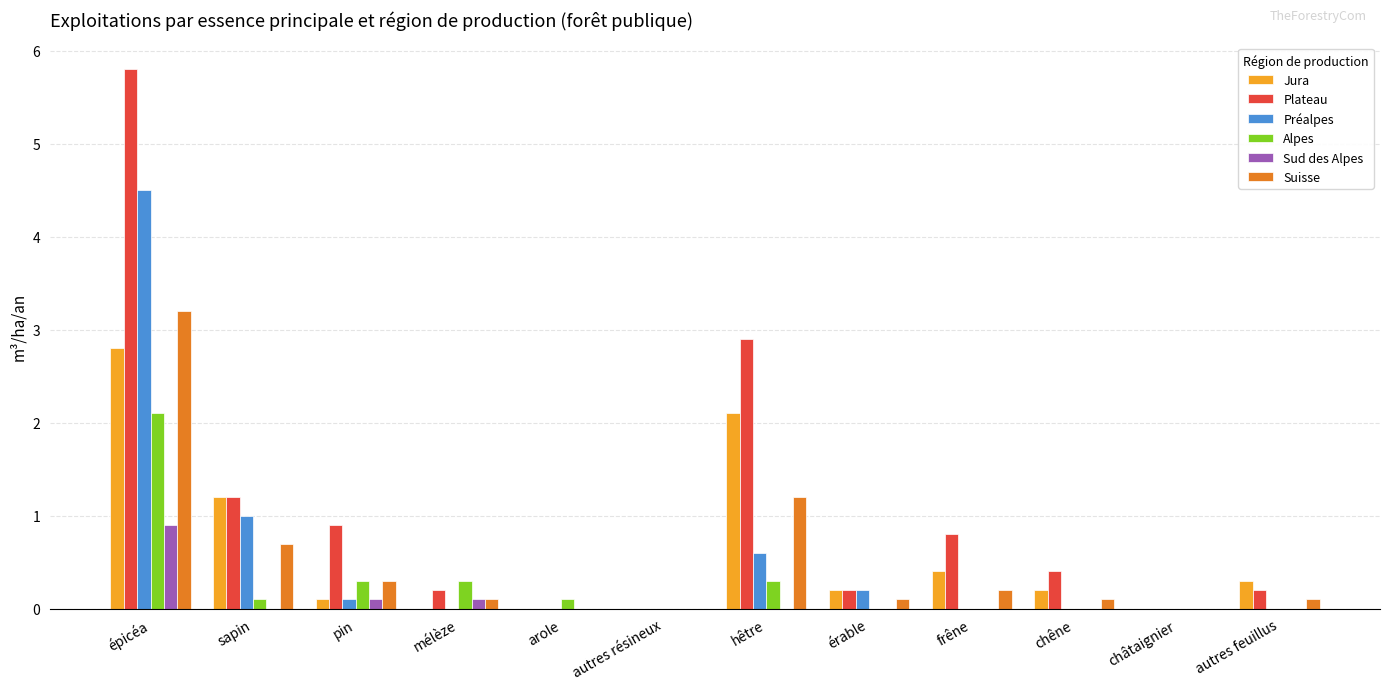

Are the bars grouped side by side (vs. stacked)?

Yes